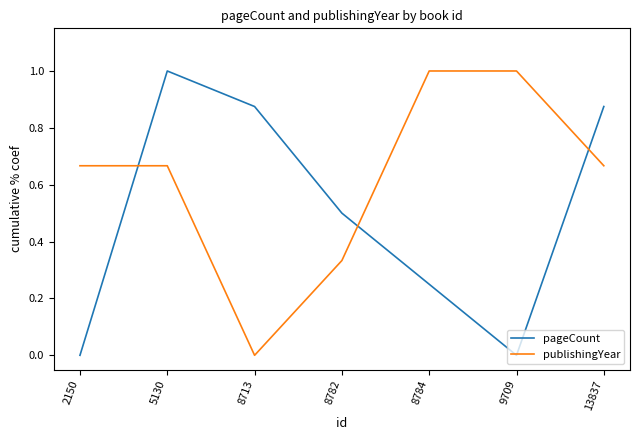

At 5130, list the series in order from smallest to largest.

publishingYear, pageCount